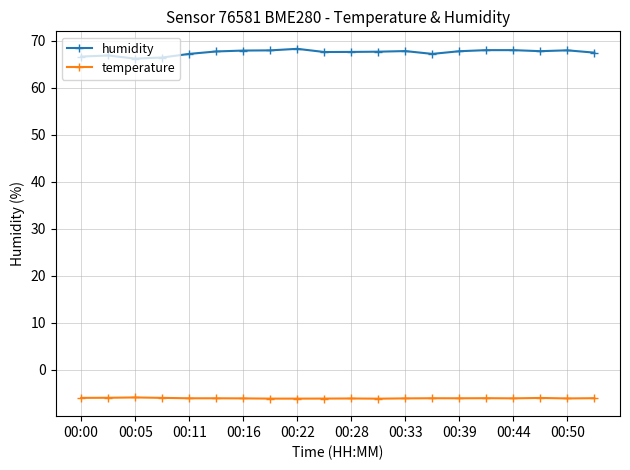

What is the value of the humidity point at the 7th from the left?

67.9